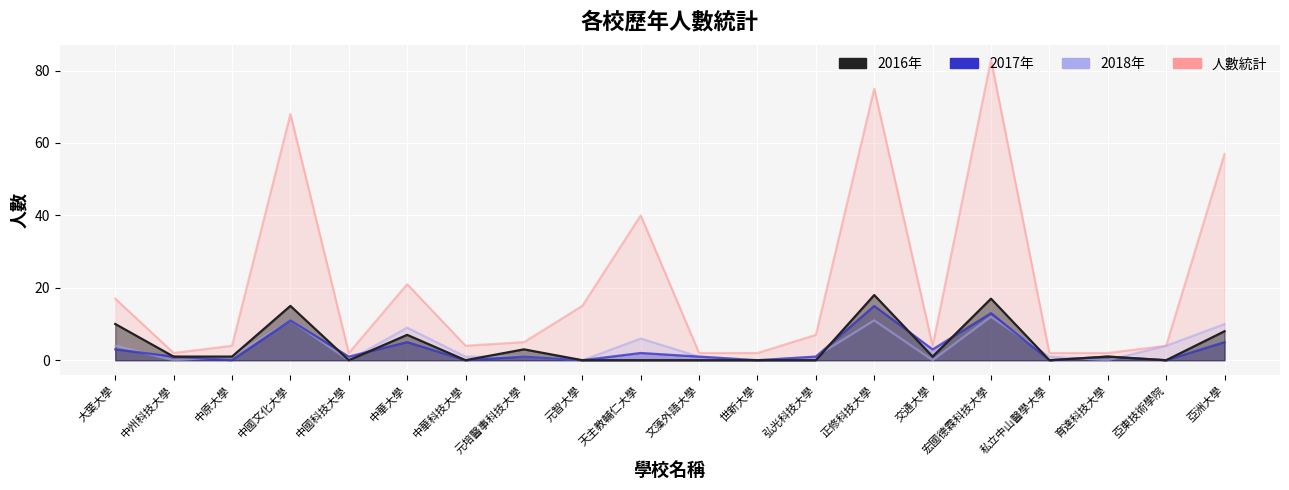

What is the label of the 16th point from the left?

宏國德霖科技大學